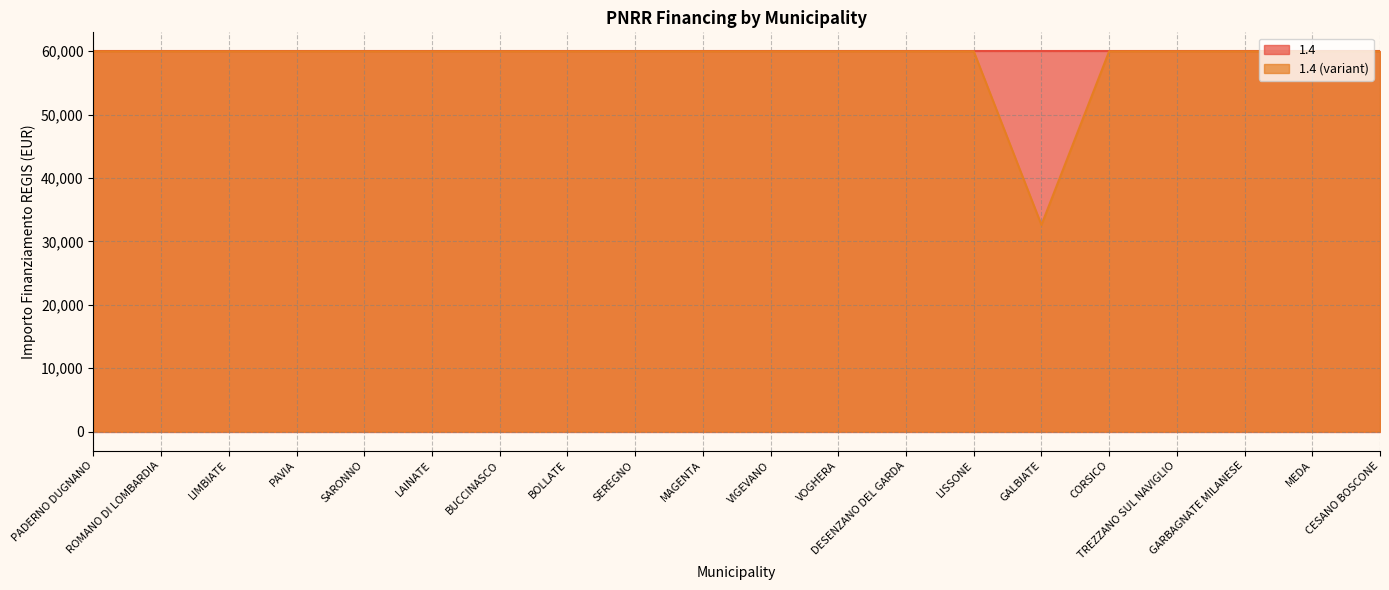

Between GALBIATE and BUCCINASCO, which is larger?

BUCCINASCO